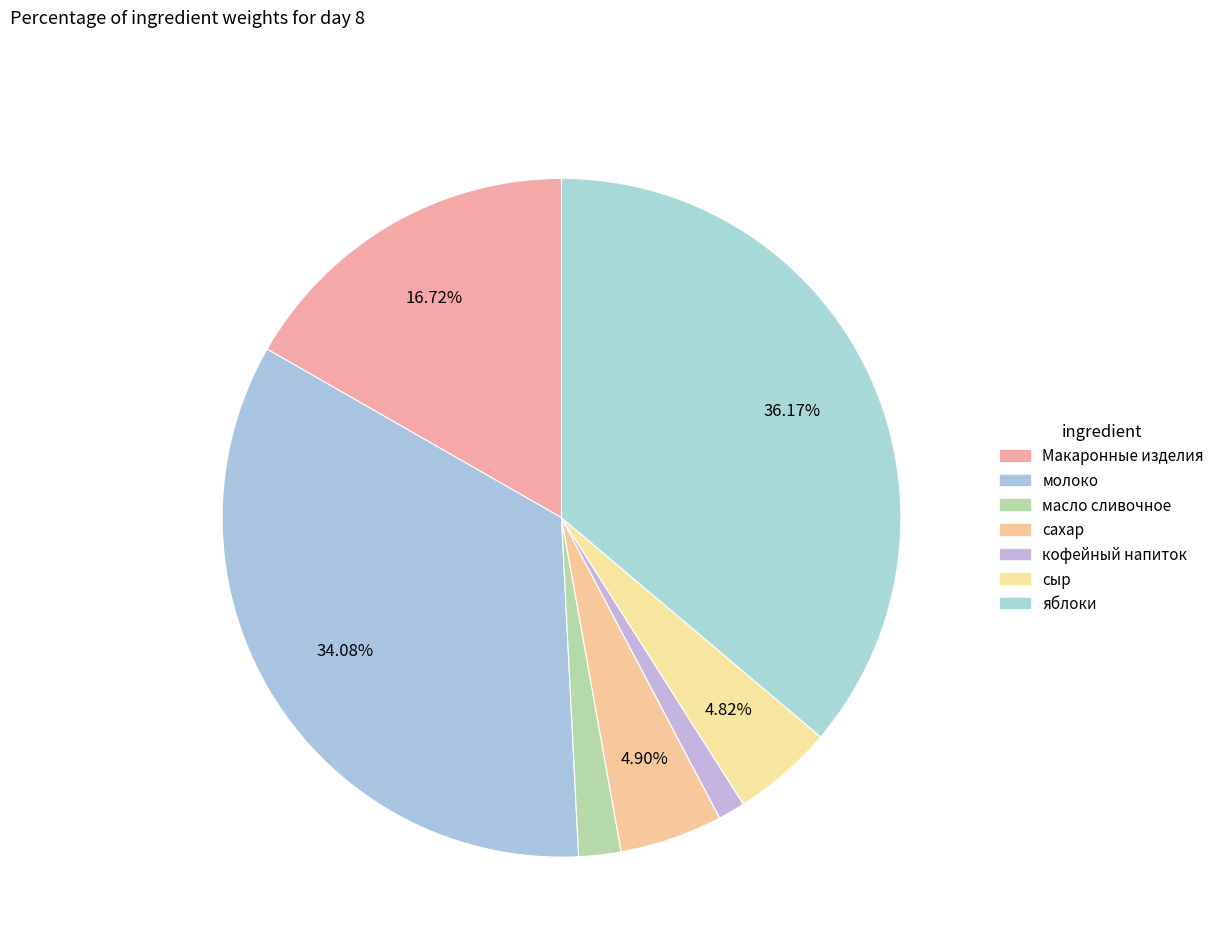

How many segments does this pie chart have?

7